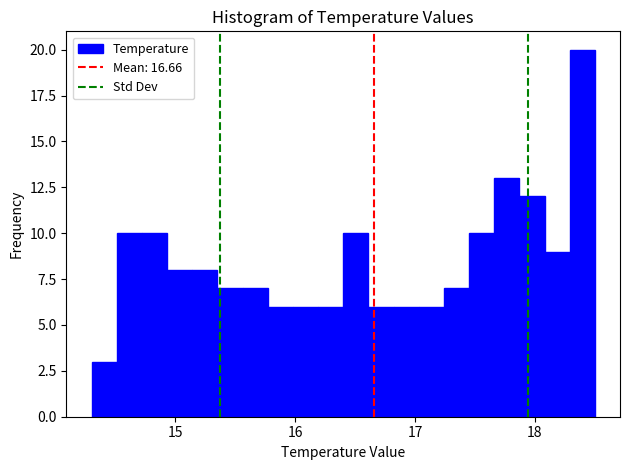

Read against the x-axis, roughly where is the centre of the tallest bar?

18.4